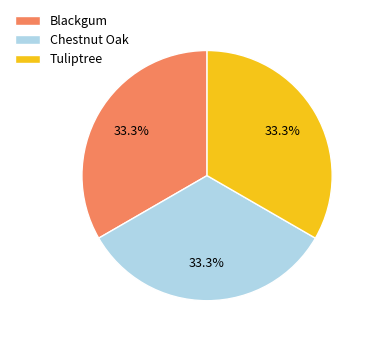

What percentage is NOT represented by Tuliptree?

66.7%